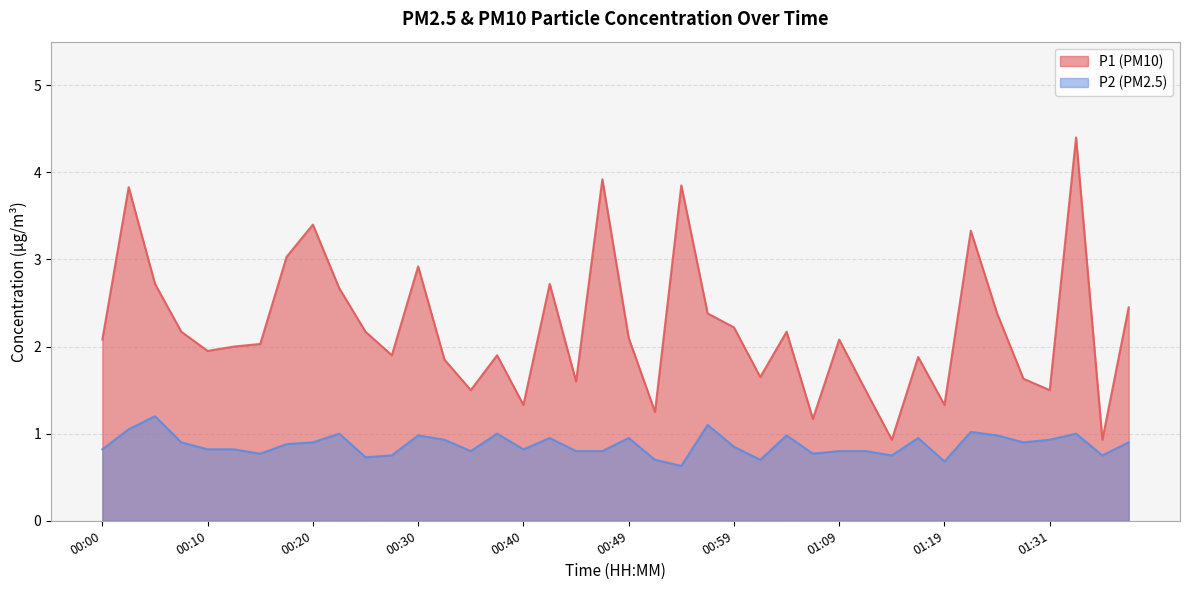

Reading left to right, transcribe all the data shown in this chart.

P1: 2.1	3.8	2.7	2.2	1.9	2.0	2.0	3.0	3.4	2.7	2.2	1.9	2.9	1.9	1.5	1.9	1.3	2.7	1.6	3.9	2.1	1.2	3.9	2.4	2.2	1.6	2.2	1.2	2.1	1.5	0.9	1.9	1.3	3.3	2.4	1.6	1.5	4.4	0.9	2.5
P2: 0.8	1.1	1.2	0.9	0.8	0.8	0.8	0.9	0.9	1.0	0.7	0.8	1.0	0.9	0.8	1.0	0.8	0.9	0.8	0.8	0.9	0.7	0.6	1.1	0.8	0.7	1.0	0.8	0.8	0.8	0.8	0.9	0.7	1.0	1.0	0.9	0.9	1.0	0.8	0.9